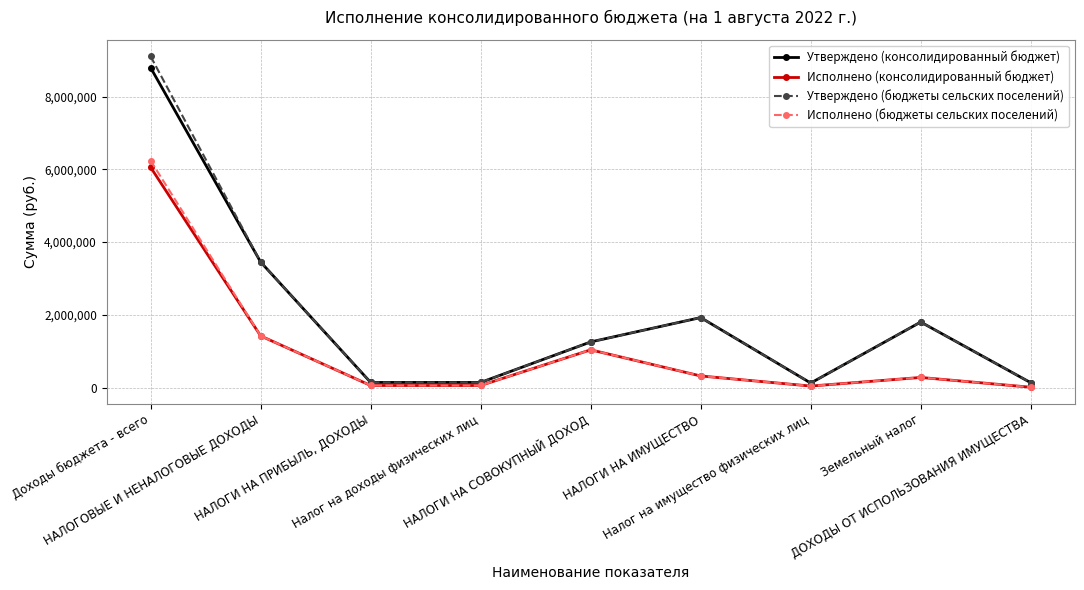

What is the value of the Исполнено (консолидированный бюджет) point at the 7th from the left?

40724.4